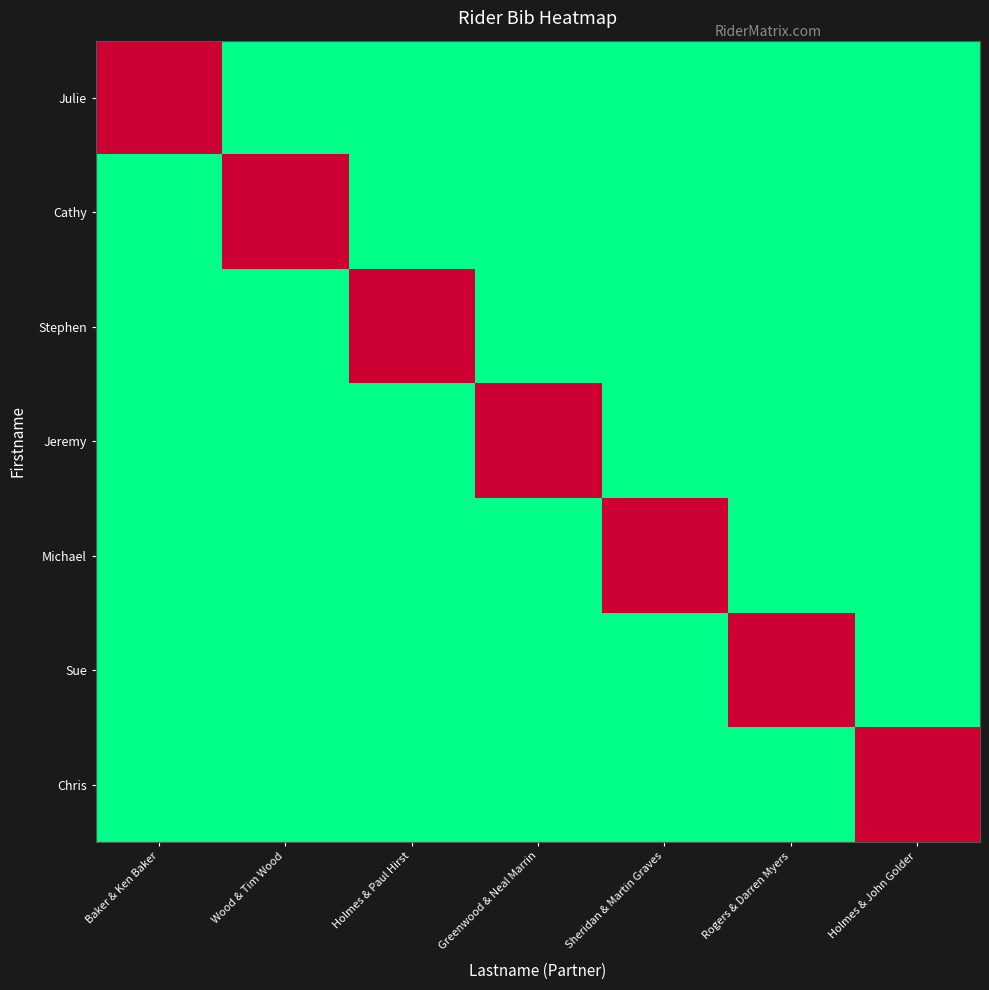

What is the greatest value displayed?

1